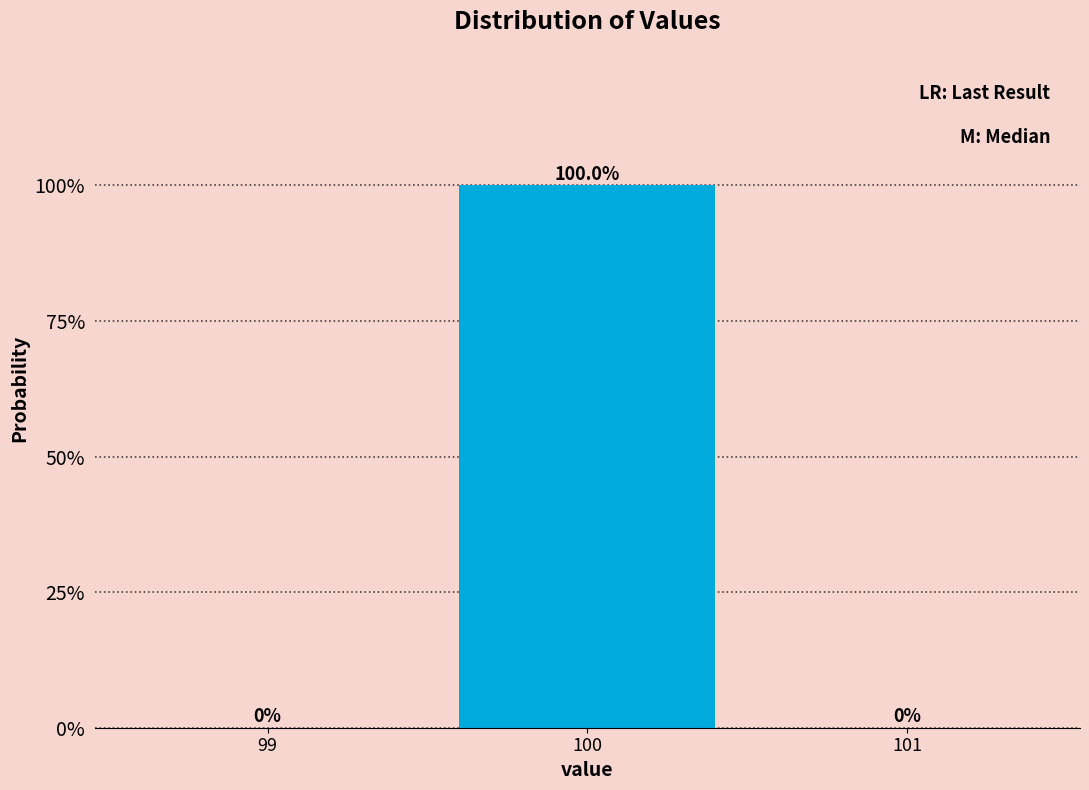

Over which range of the x-axis is the bar tallest?

99.5 to 100.5